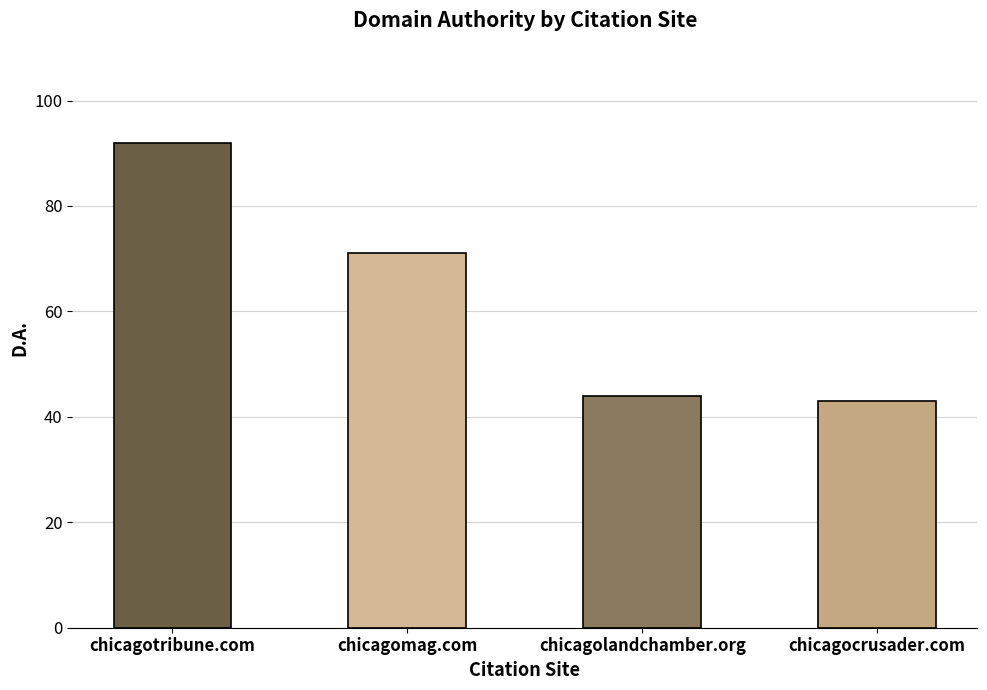

What is the sum of all values?

250